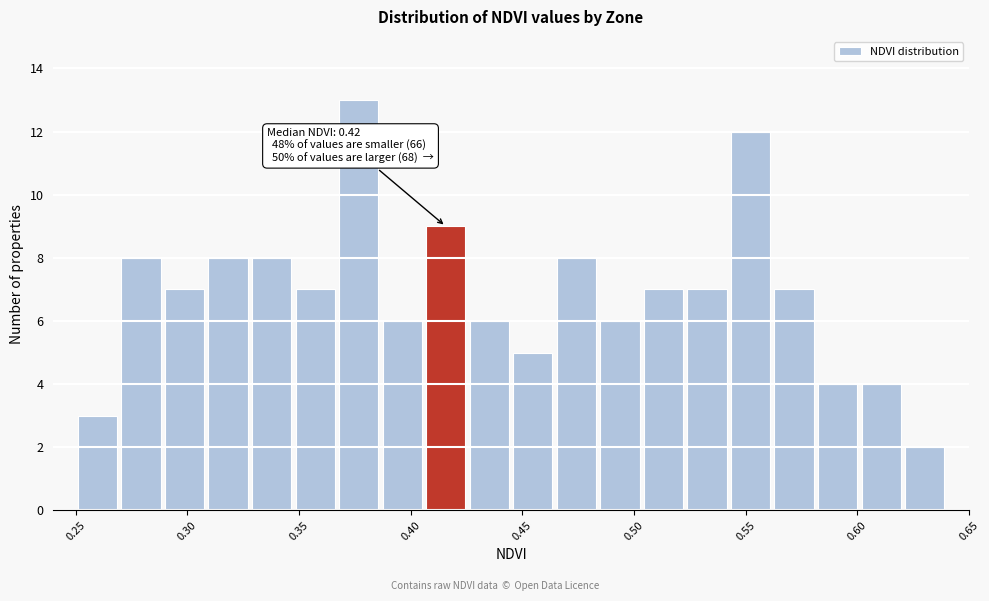

Read against the x-axis, roughly where is the centre of the tallest bar?

0.375